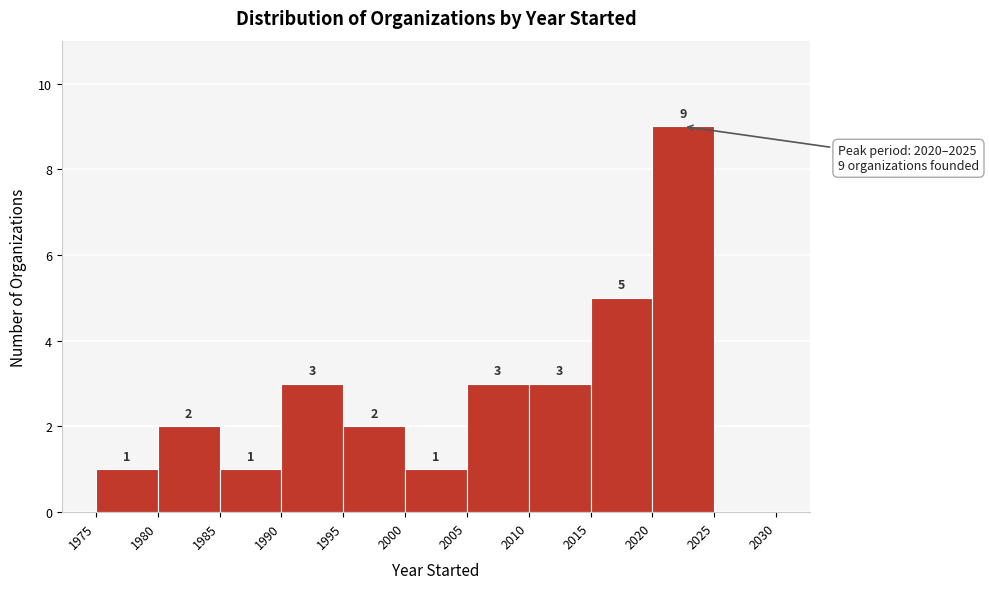

Which range on the x-axis has the tallest bar?

2020 to 2025